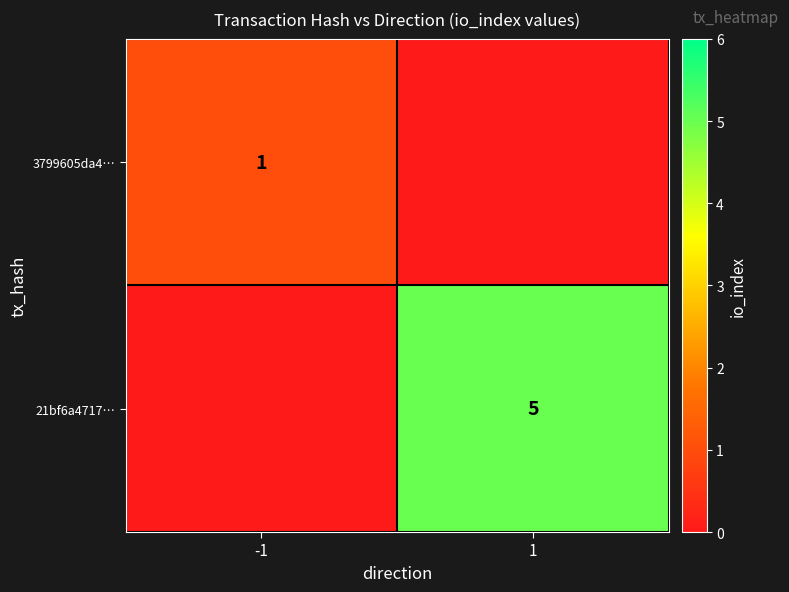

True or false: 3799605da4… has a value of 2 at -1.

False